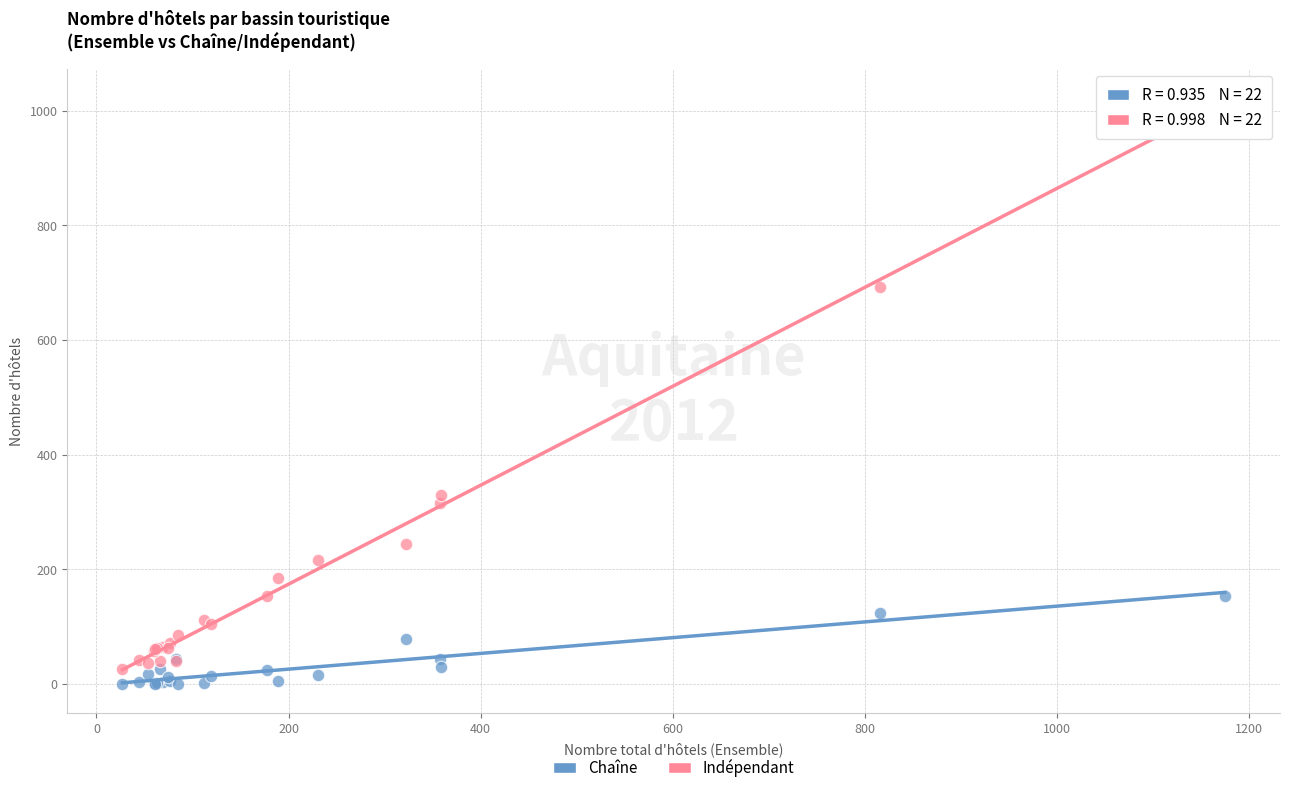

Which series contains the highest Y value?

Indépendant